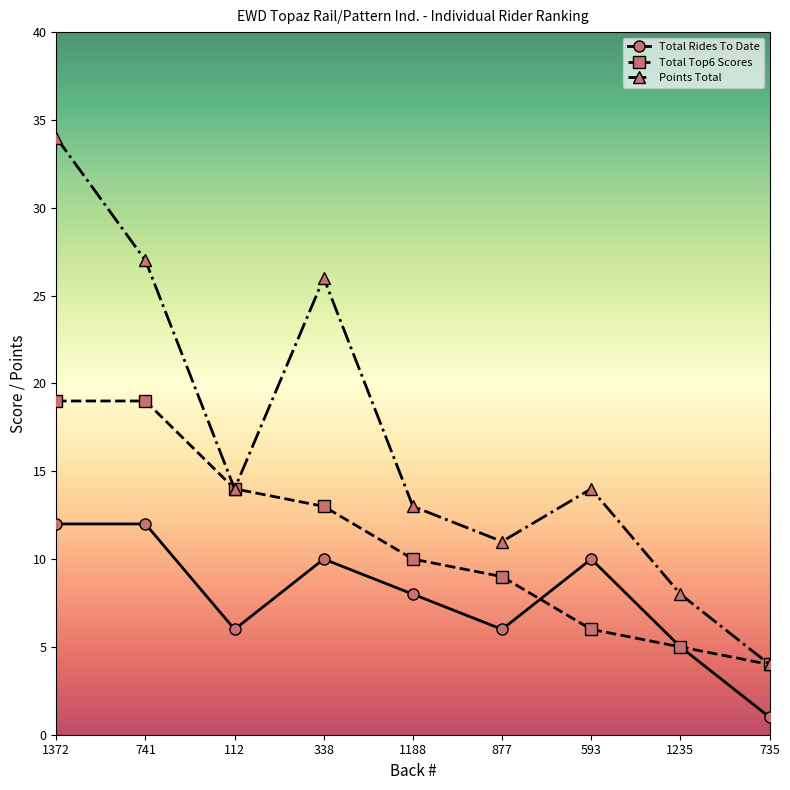

The Points Total series shows 14 at 593. True or false?

True